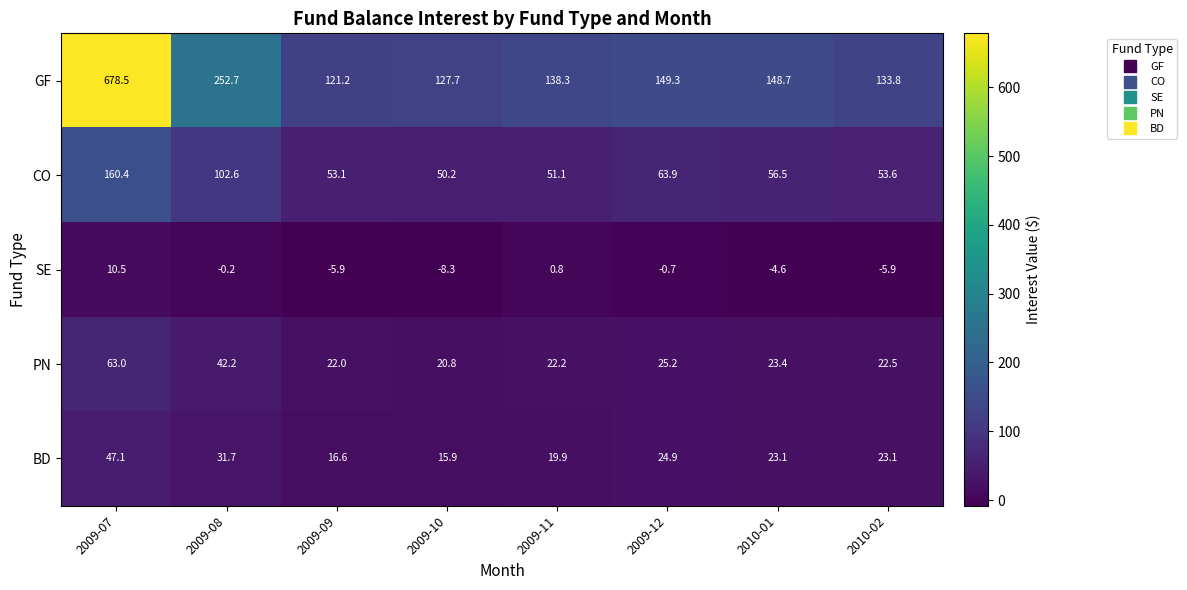

What is the average value of the PN series?

30.2